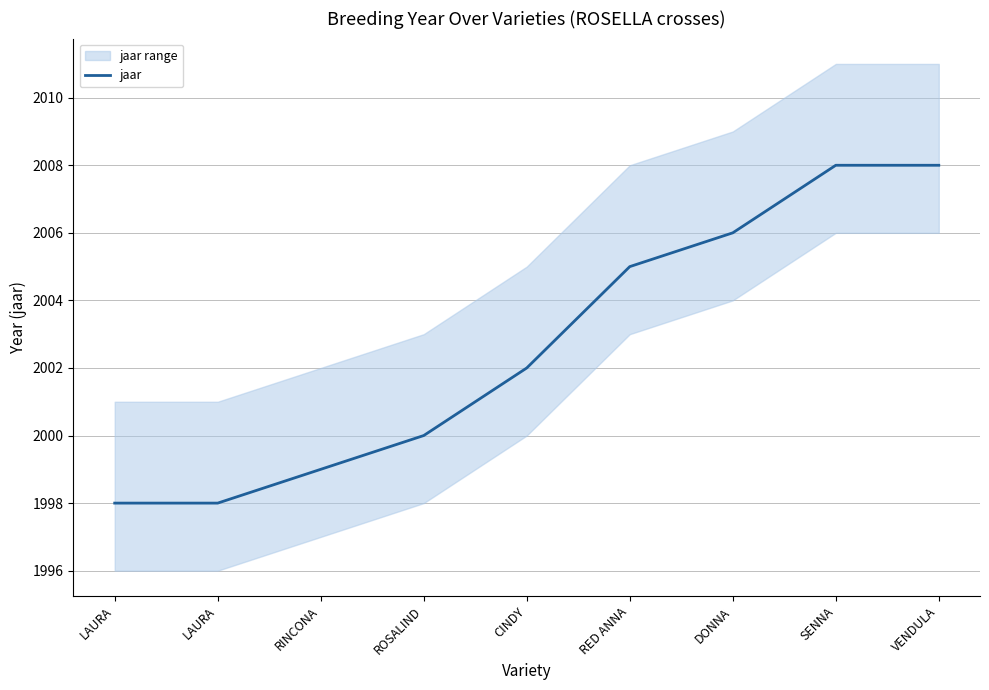

Which category has the highest value across all series?

SENNA